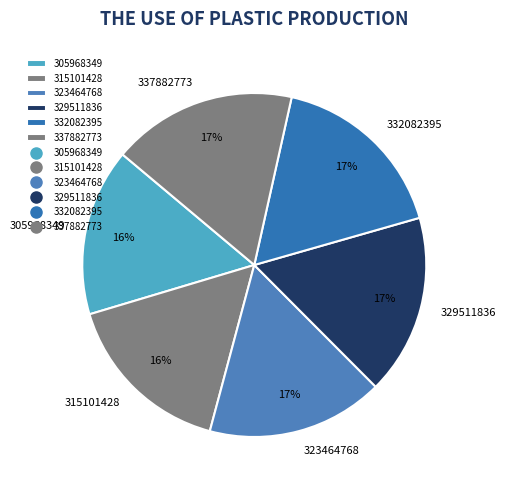

How many slices are in this pie chart?

6